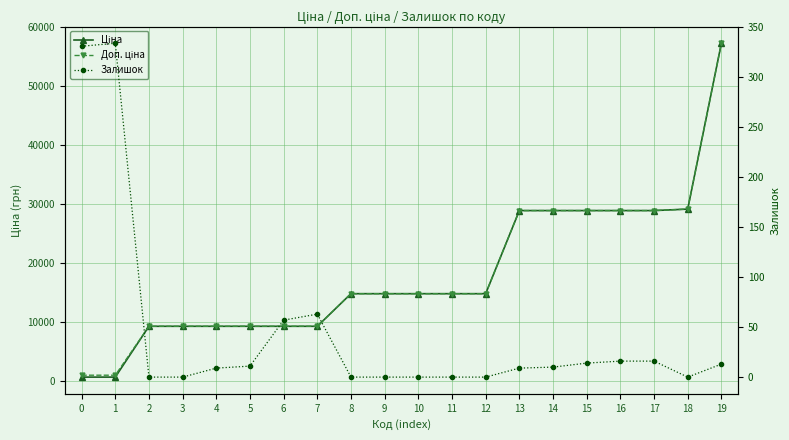

True or false: Ціна and Залишок intersect in this chart.

False